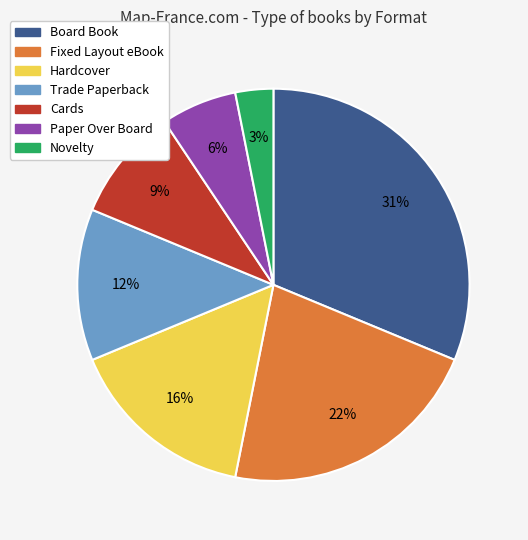

How many segments does this pie chart have?

7